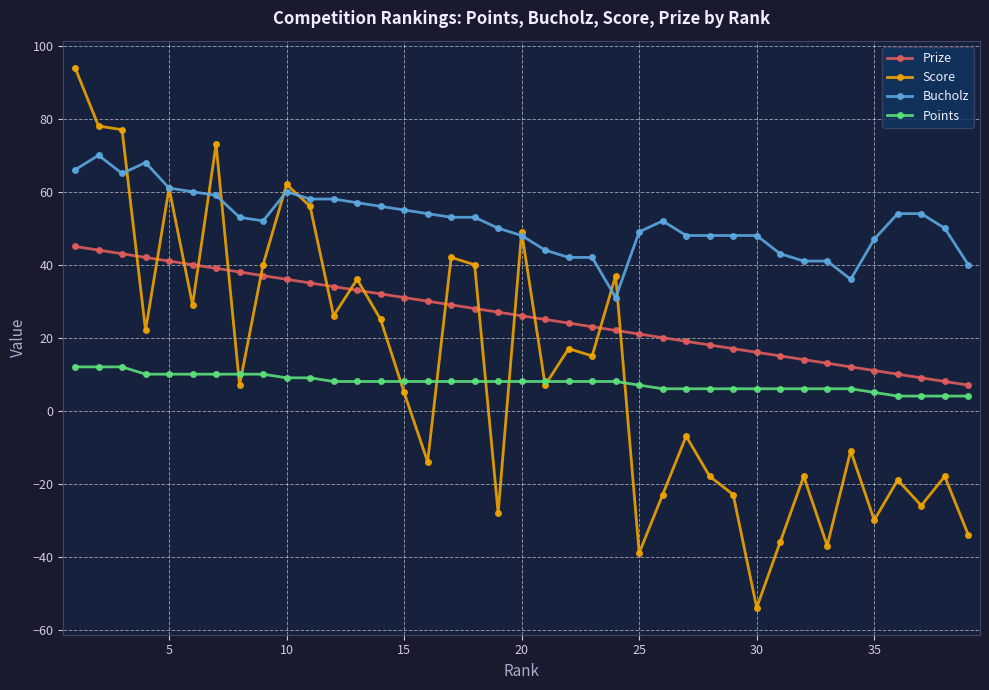

What are all the series names shown in the legend?

Prize, Score, Bucholz, Points